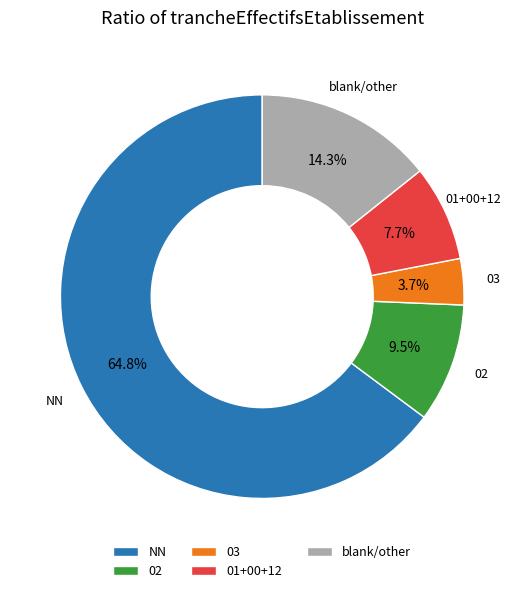

What is the smallest slice in the pie chart?

03